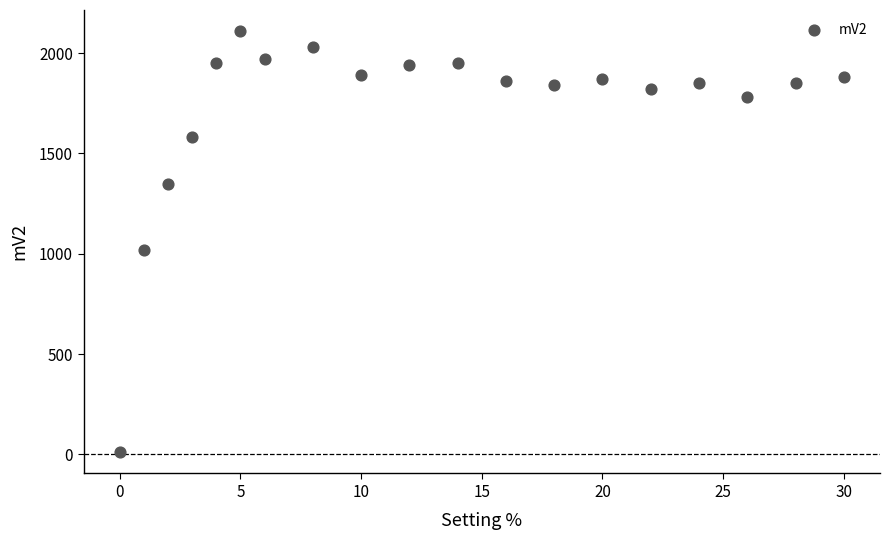

What is the range of Y values (max minus min)?

2100.5